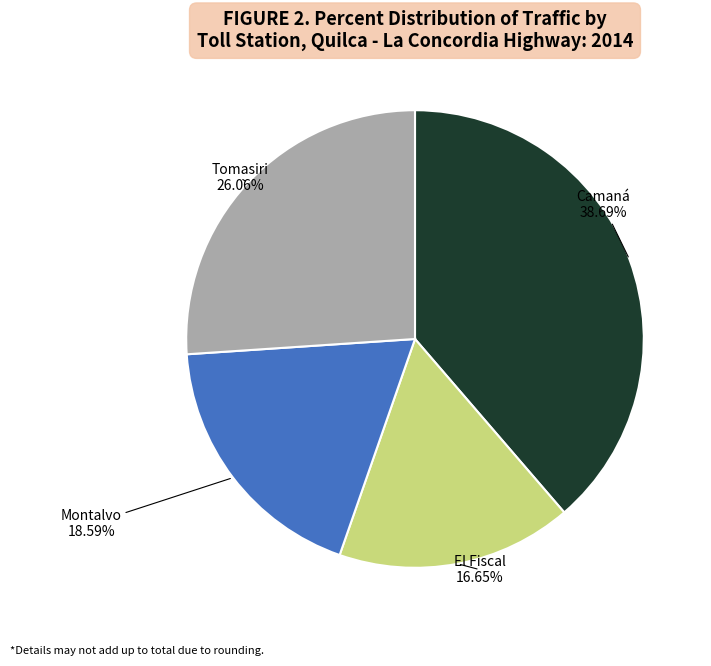

Does any single category account for the majority?

No